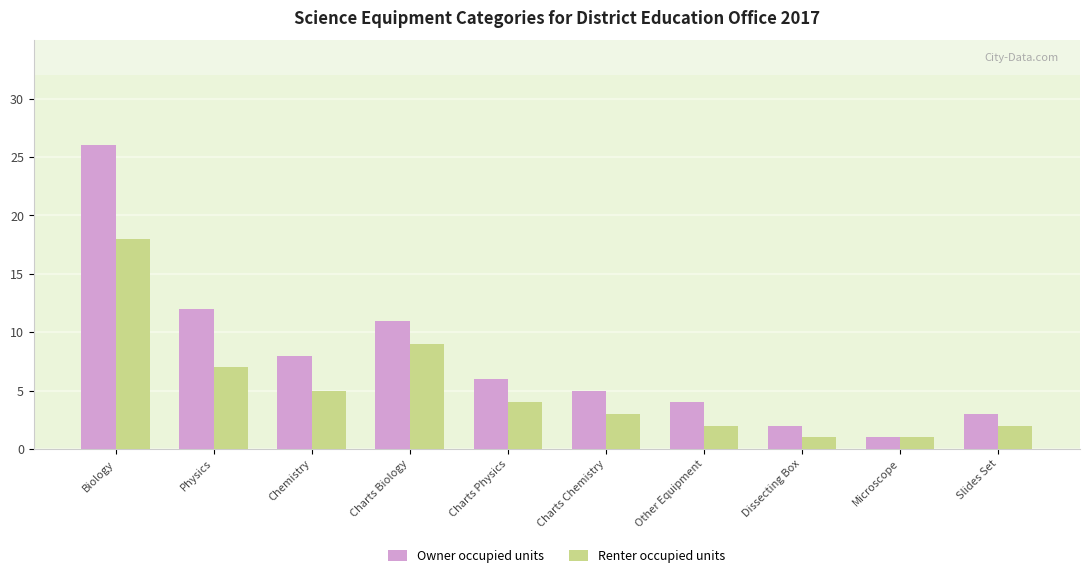

Are the bars grouped side by side (vs. stacked)?

Yes